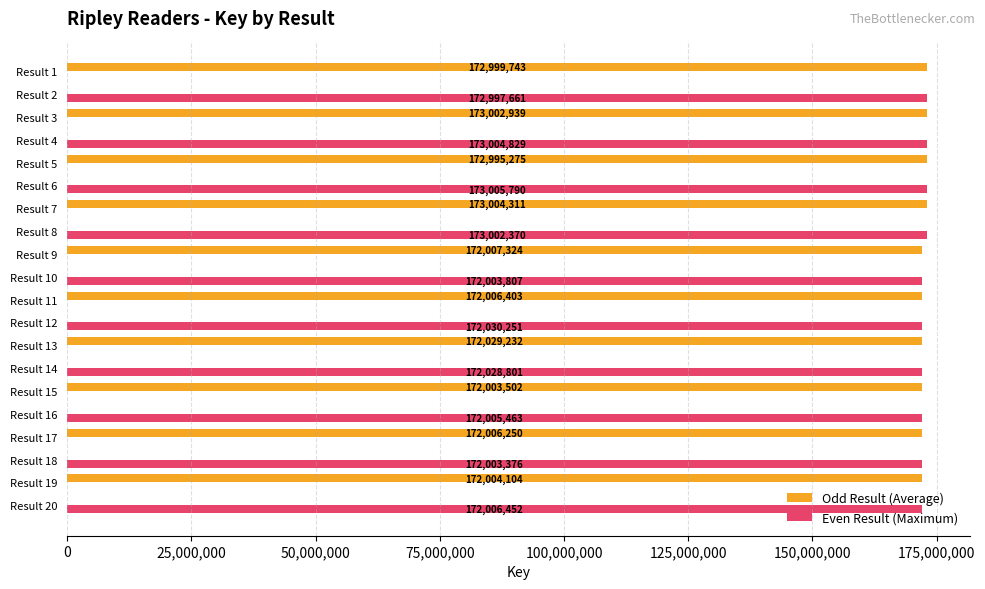

Count the number of categories in the chart.

20